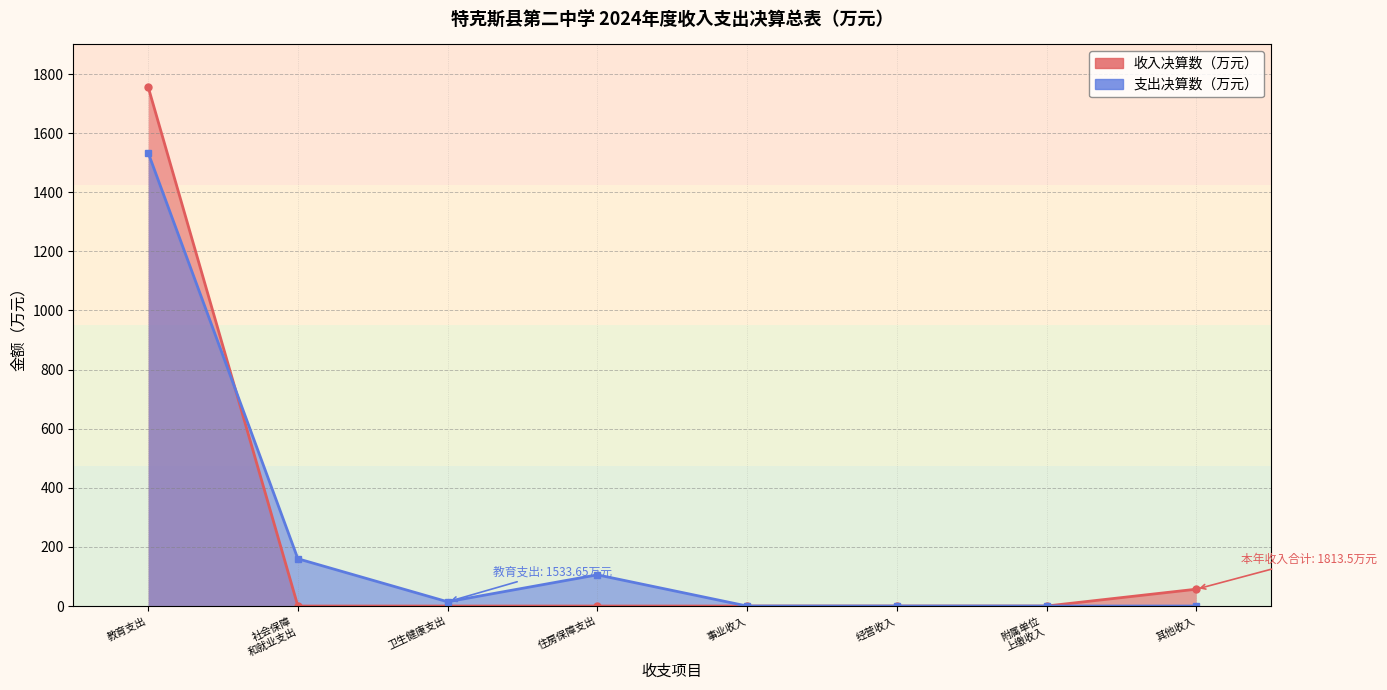

Is it true that the value at 经营收入 is 0.0?

True